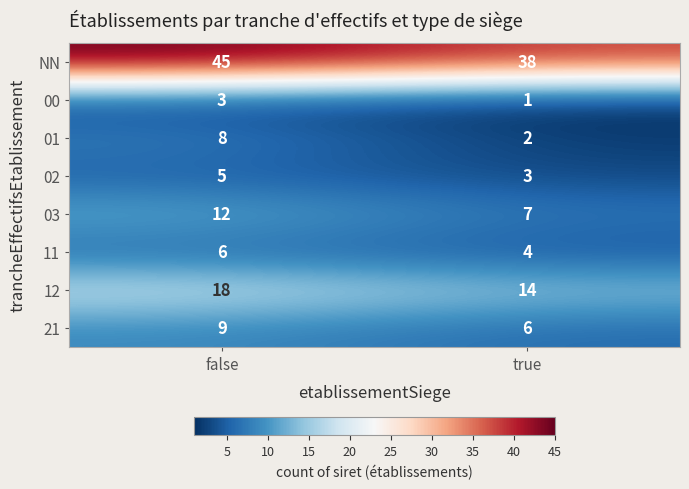

Which category has the lowest value across all series?

true